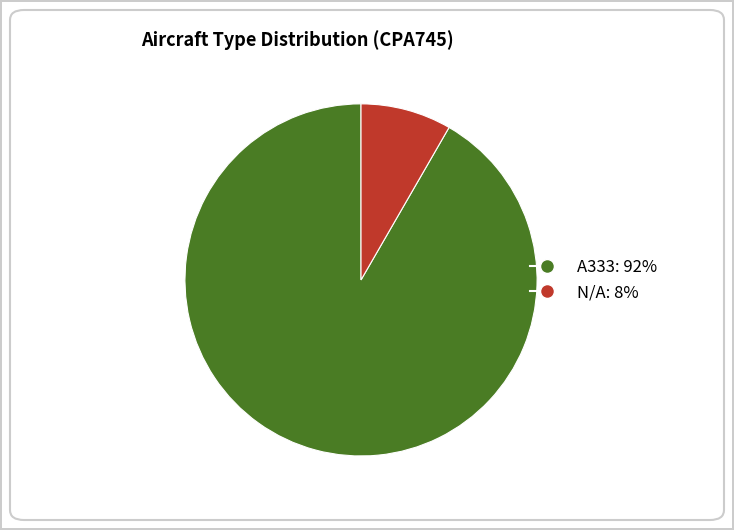

Do A333: 92% and N/A: 8% together represent more than half of the pie?

Yes